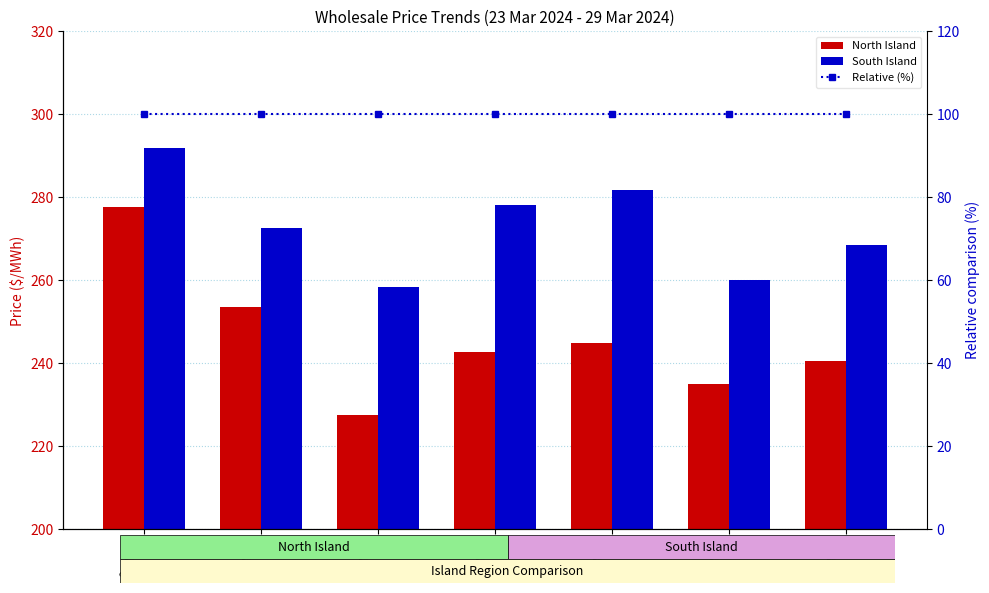

Between 23 Mar and 27 Mar, which series saw the biggest shift?

North Island